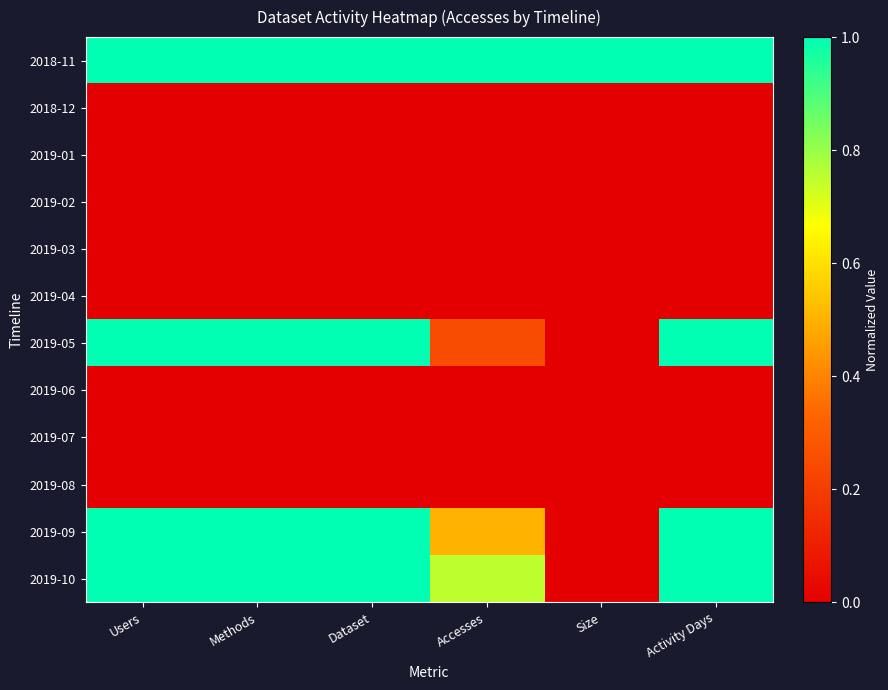

Which series has the largest total across all categories?

2018-11